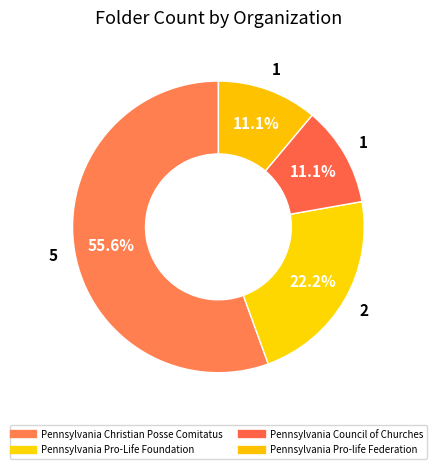

To the nearest percent, what is the difference between the Pennsylvania Pro-Life Foundation and Pennsylvania Council of Churches slice percentages?

11%